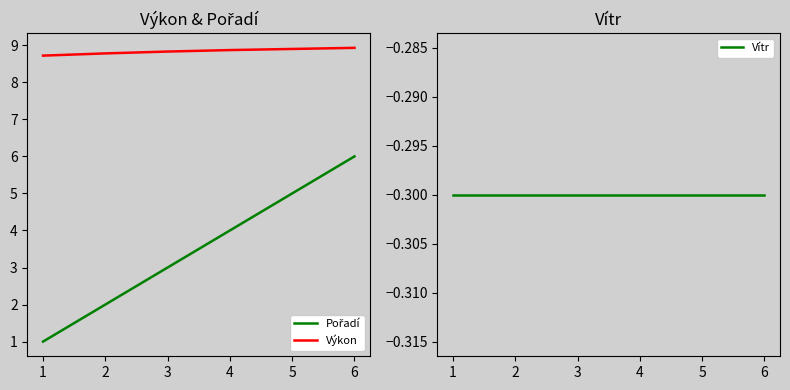

Reading left to right, list all the values displayed in this chart.

Pořadí: 1=1.0	2=2.0	3=3.0	4=4.0	5=5.0	6=6.0
Výkon: 1=8.7	2=8.8	3=8.8	4=8.9	5=8.9	6=8.9
Vítr: 1=-0.3	2=-0.3	3=-0.3	4=-0.3	5=-0.3	6=-0.3